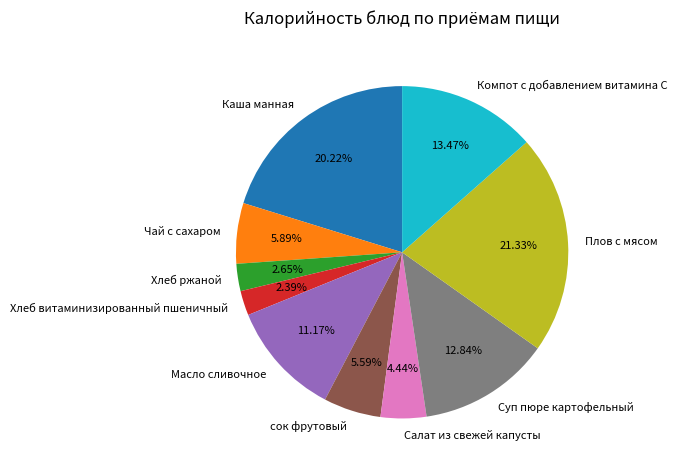

True or false: Каша манная accounts for 20% of the total.

True